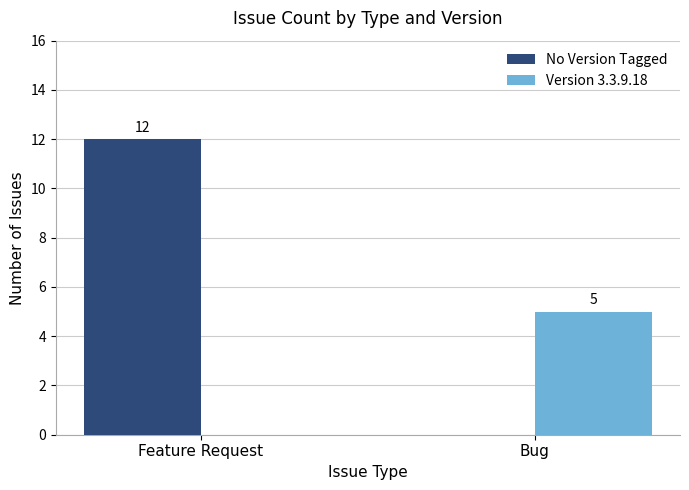

What is the difference between the Version 3.3.9.18 values at Feature Request and Bug?

5